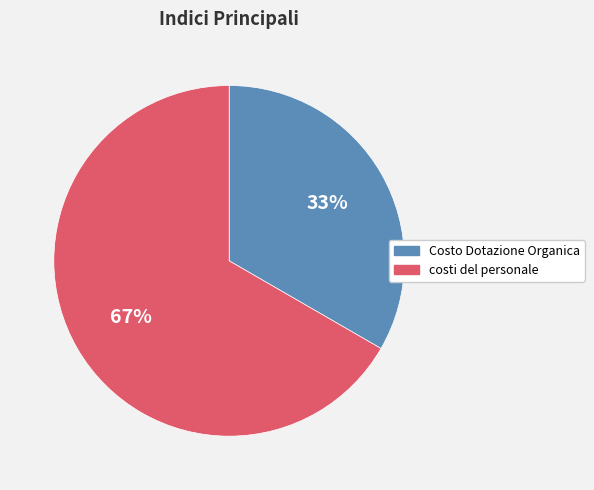

Approximately how many times larger is the value at Costo Dotazione Organica compared to costi del personale?

0.5